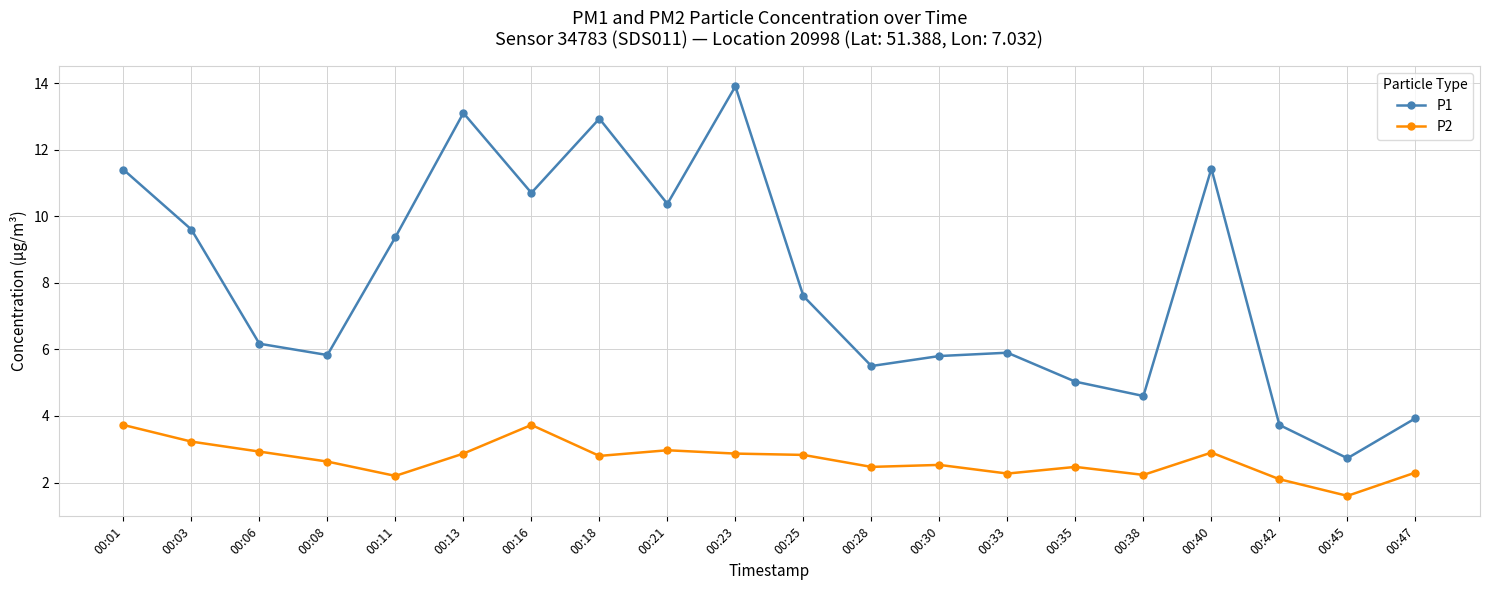

The value of P2 at 00:28 is 2.5. True or false?

True